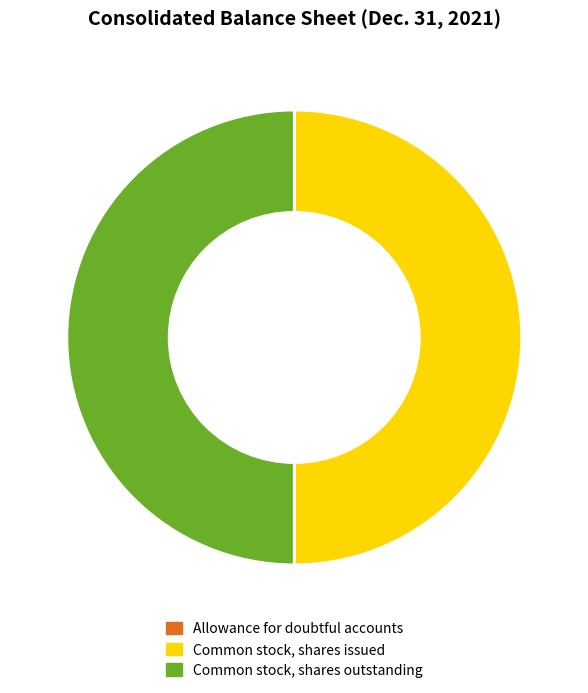

The Common stock, shares issued slice represents 43% of the pie. True or false?

False